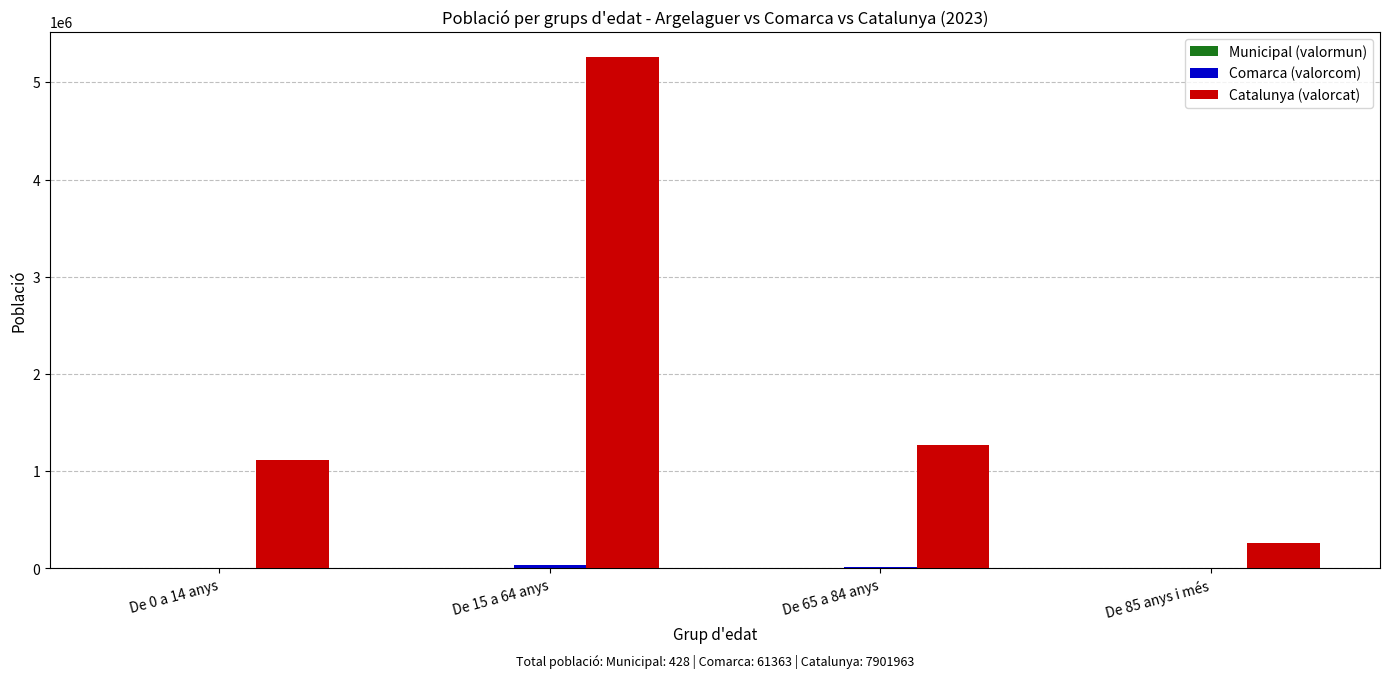

How many series are shown in this chart?

3